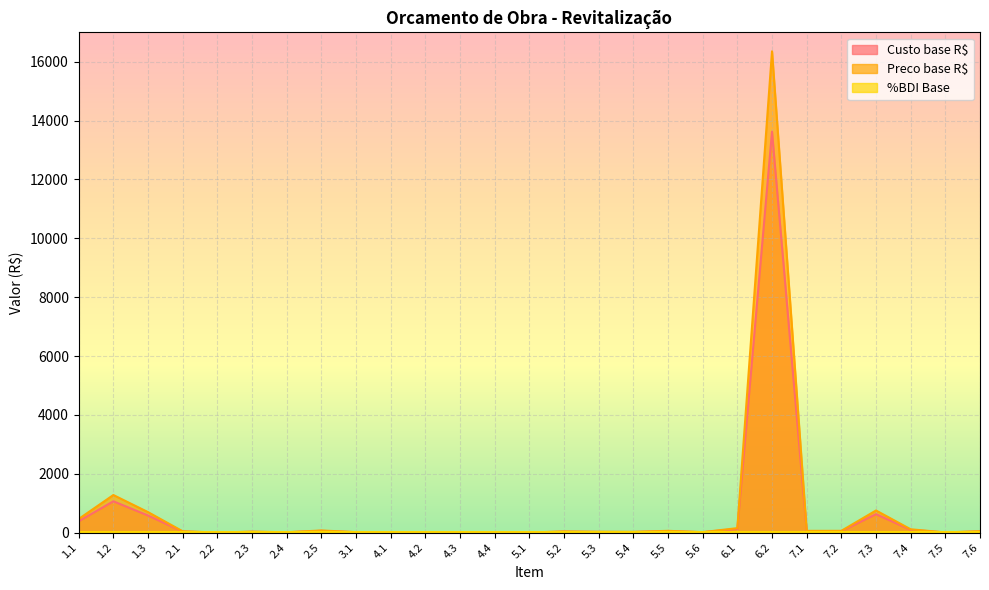

Which series changed the most between 1.1 and 2.1?

Preco base R$